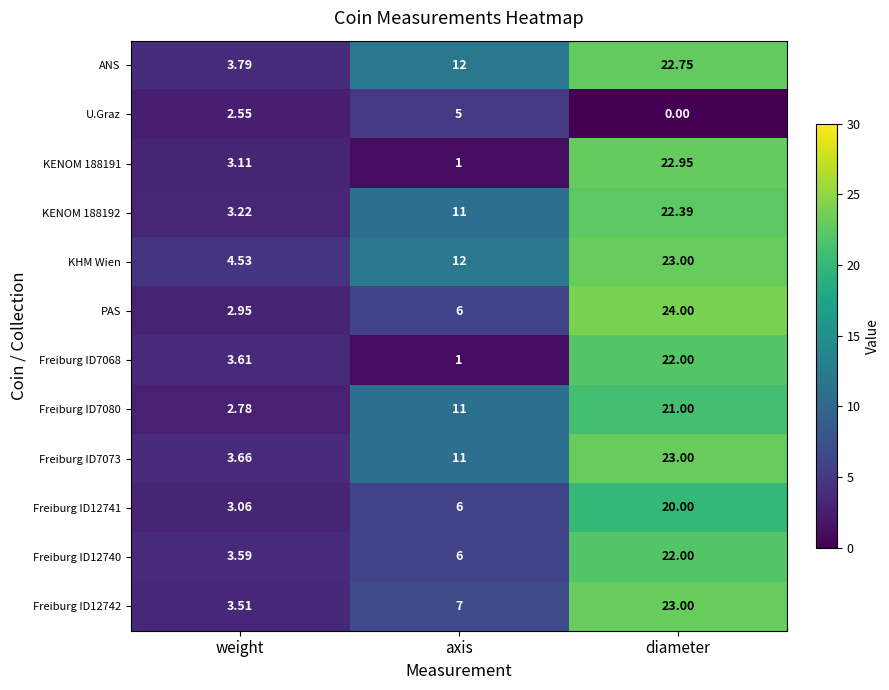

Between weight and diameter, which series saw the biggest shift?

PAS